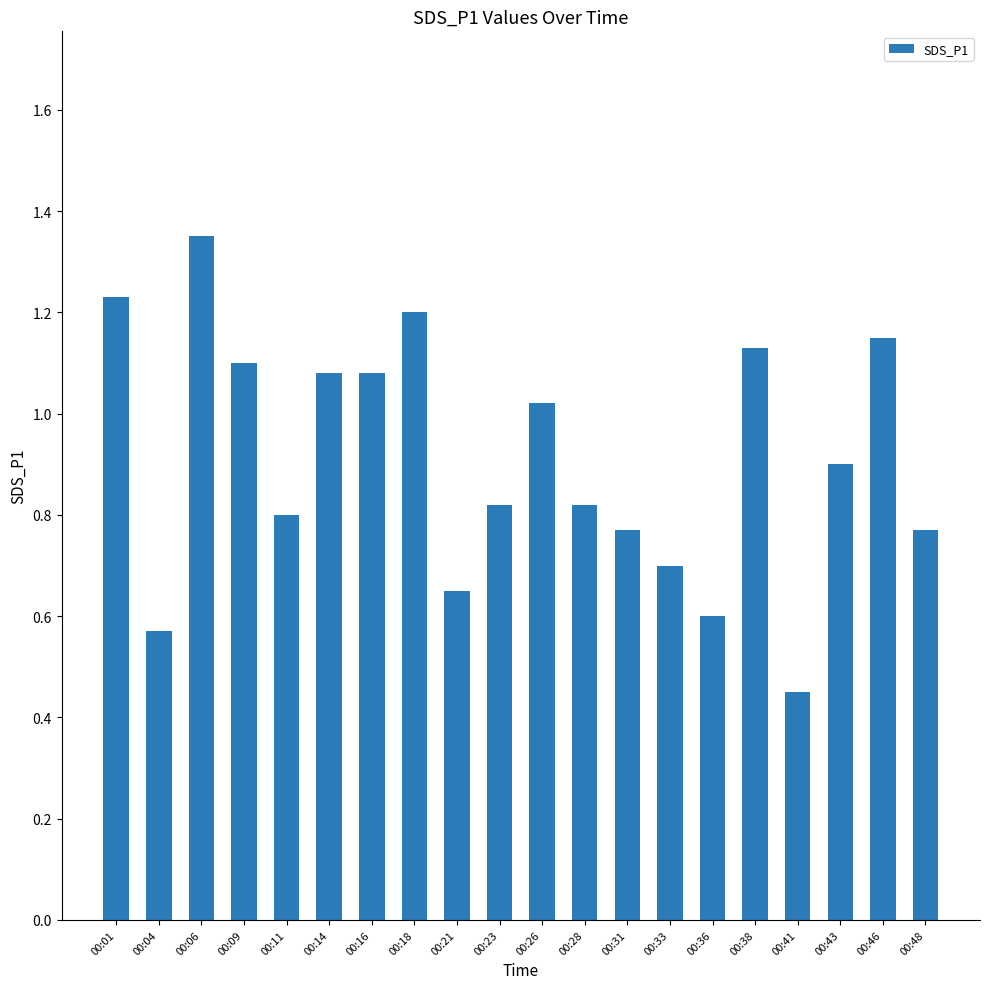

At which label is the value closest to 0?

00:41